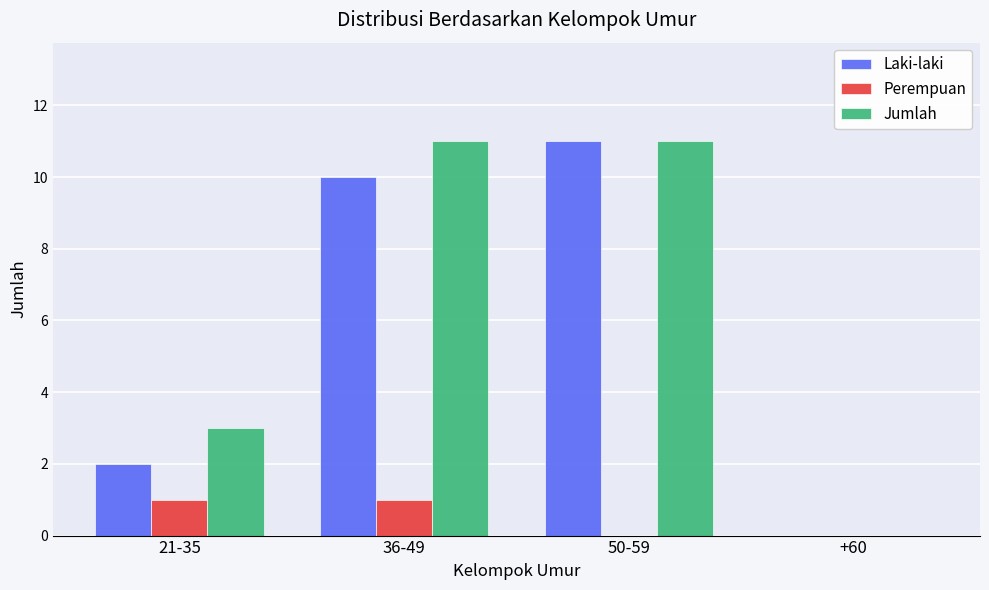

What is the highest value of the Jumlah series?

11